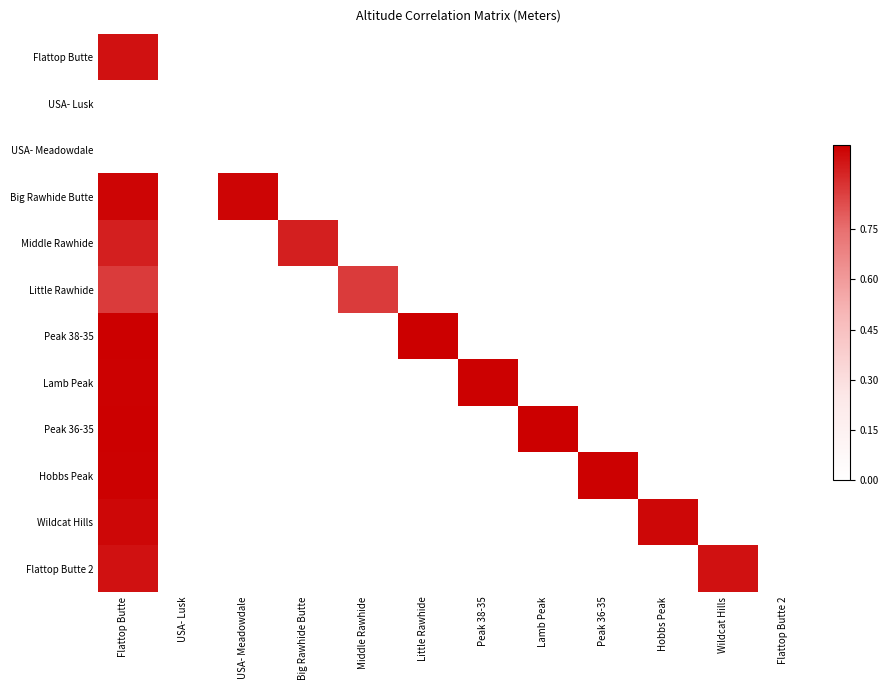

Between Middle Rawhide and USA- Meadowdale, which is larger?

USA- Meadowdale